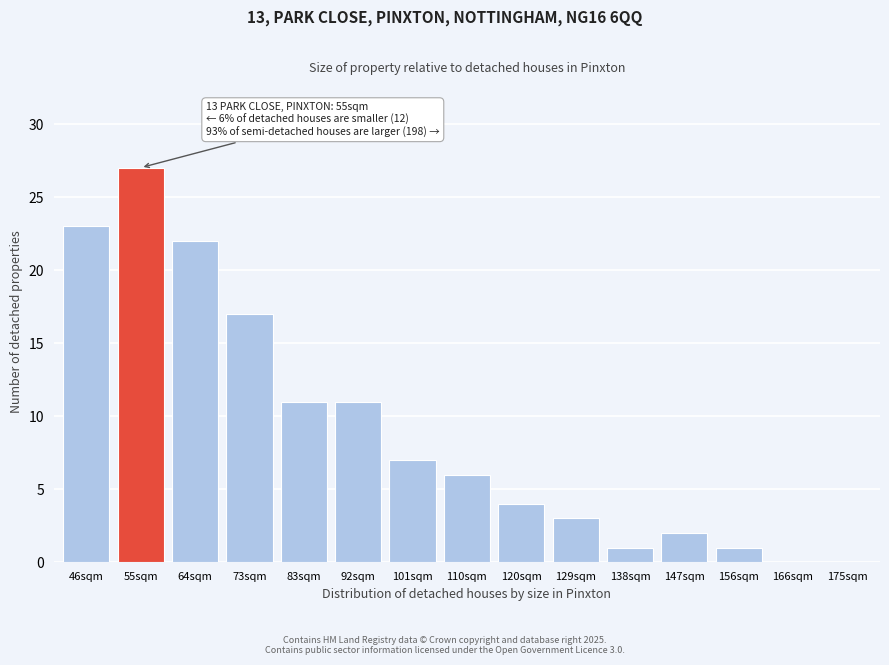

Reading right to left, extract all data points from this chart.

175sqm=0	166sqm=0	156sqm=1	147sqm=2	138sqm=1	129sqm=3	120sqm=4	110sqm=6	101sqm=7	92sqm=11	83sqm=11	73sqm=17	64sqm=22	55sqm=27	46sqm=23